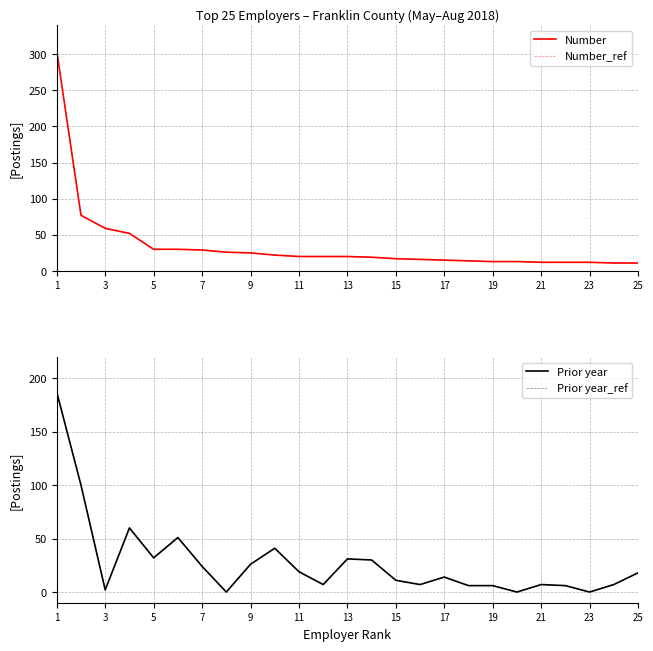

Which series has the widest spread of values?

Number